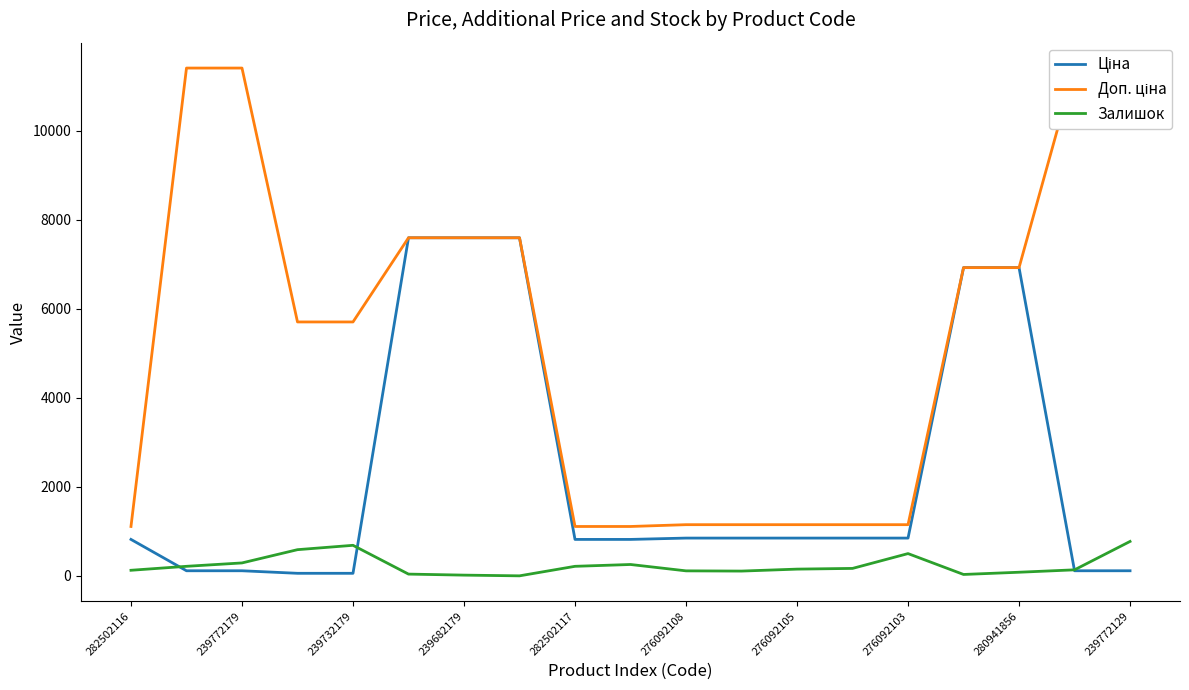

Which series has the largest total across all categories?

Доп. ціна